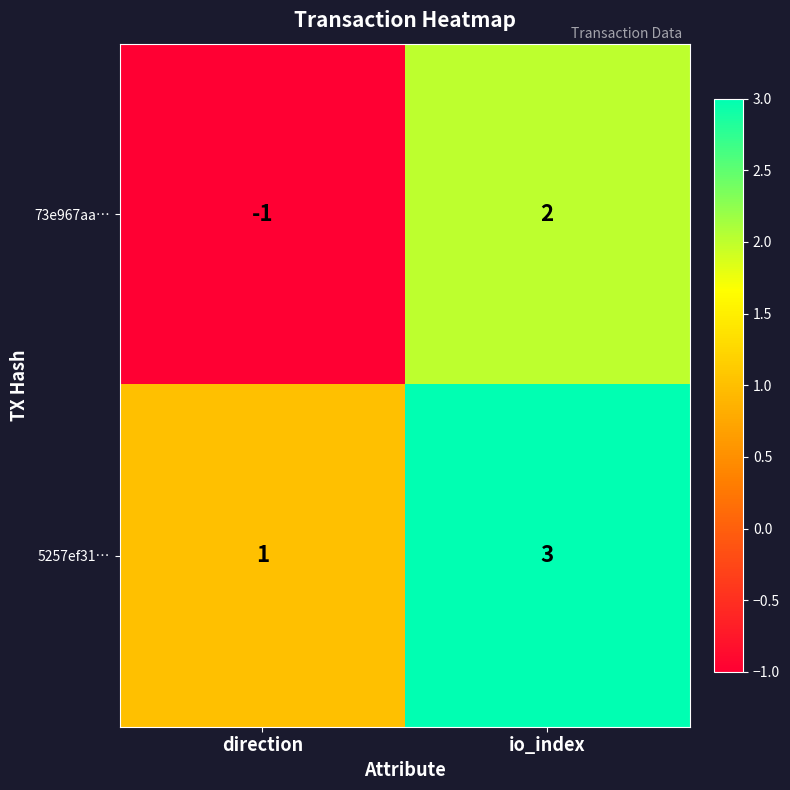

What is the spread (max minus min) of values at direction?

2